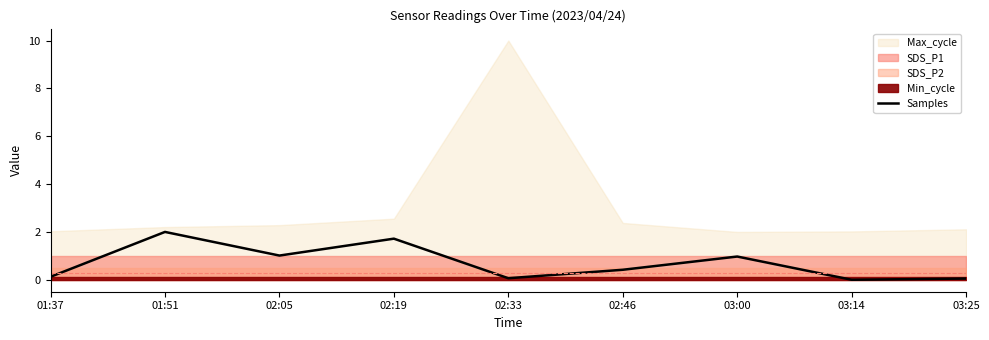

Which has a higher value, 03:25 or 02:05?

02:05